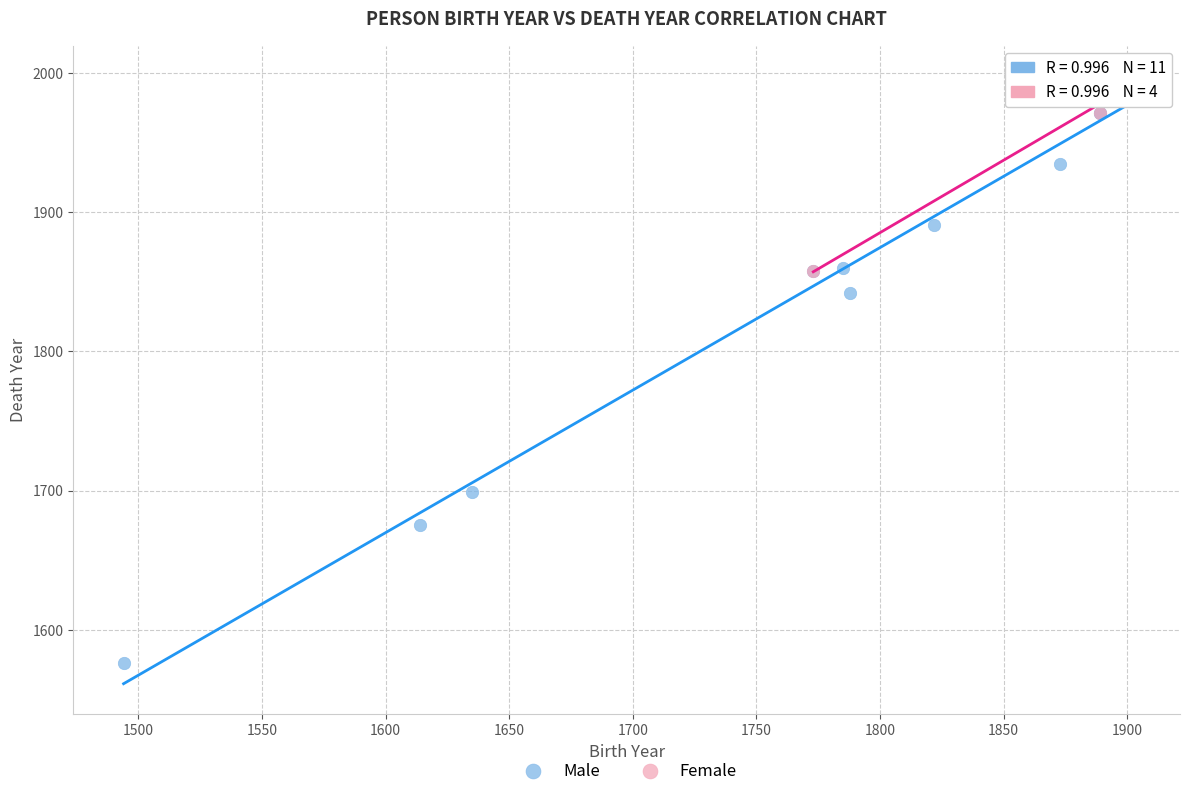

Which series reaches the minimum Y coordinate?

Male